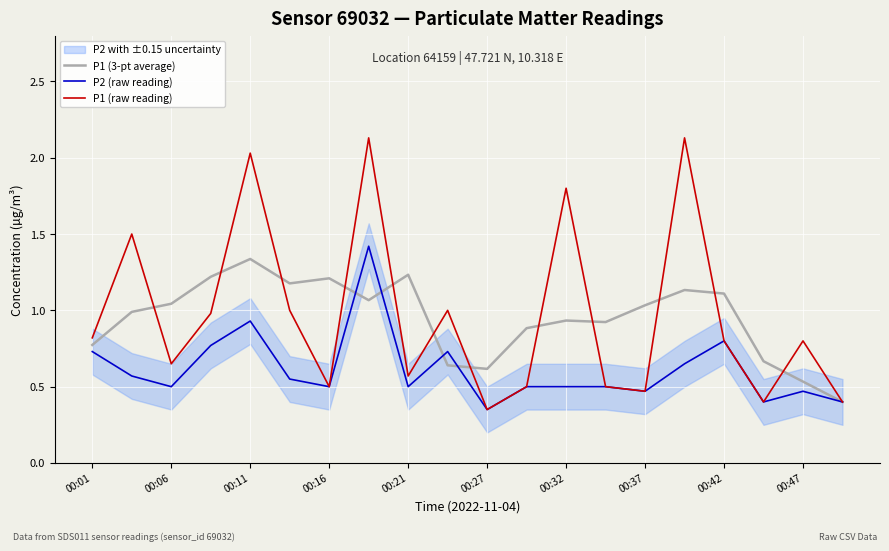

True or false: P1 (raw reading) has more than 0 points higher than both neighbors.

True